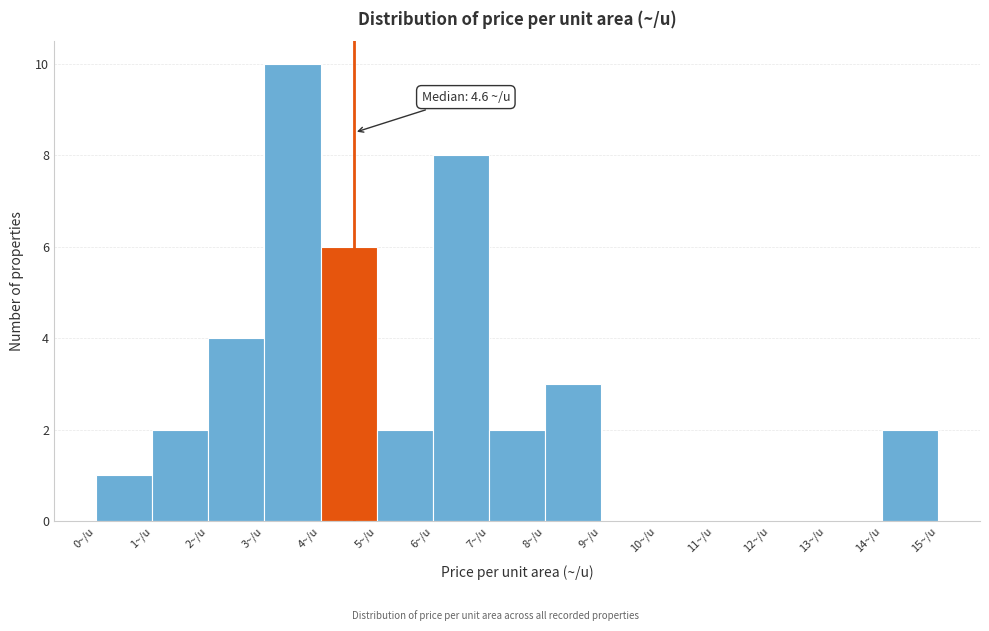

Which range on the x-axis has the tallest bar?

3 to 4